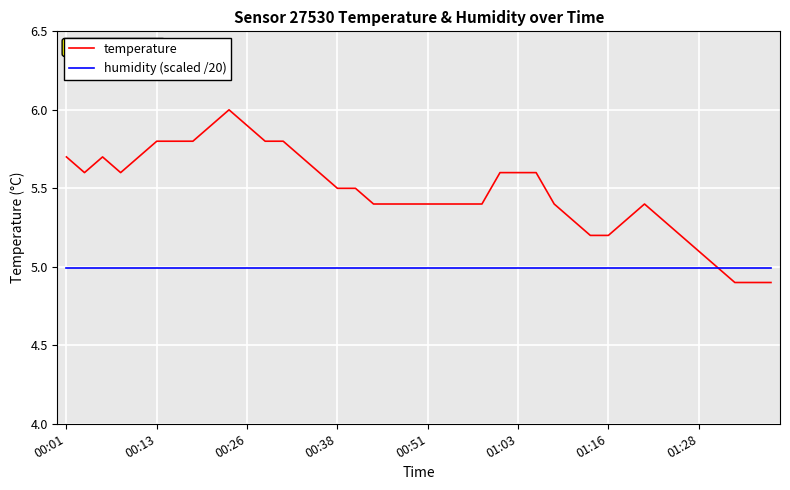

Which series ends up on top after the final intersection of temperature and humidity (scaled /20)?

humidity (scaled /20)